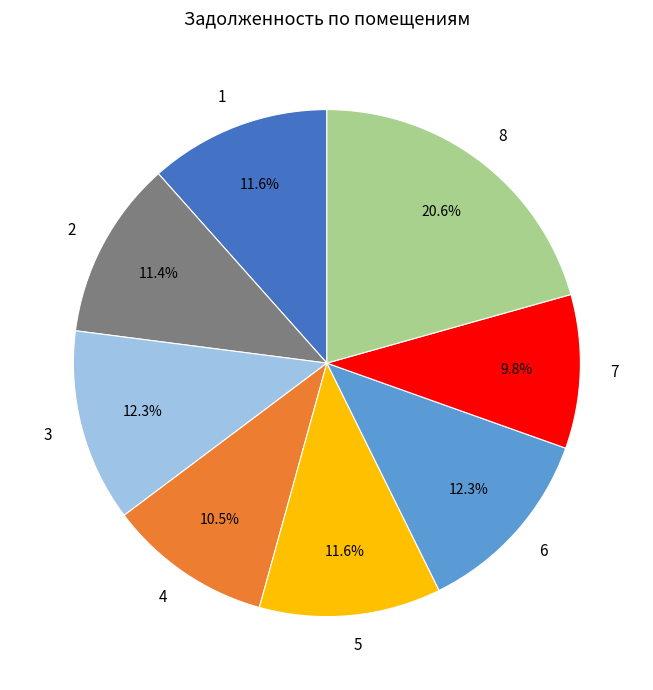

What percentage do 7 and 4 together represent?

20.3%